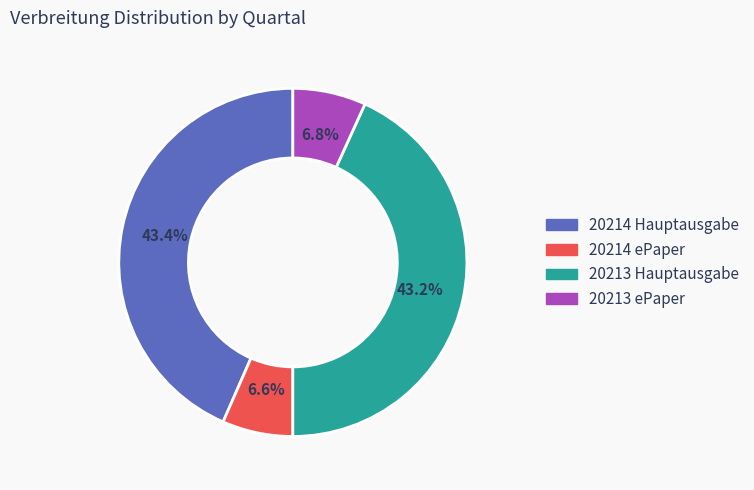

Is it true that 20213 ePaper is 7% of the pie?

True